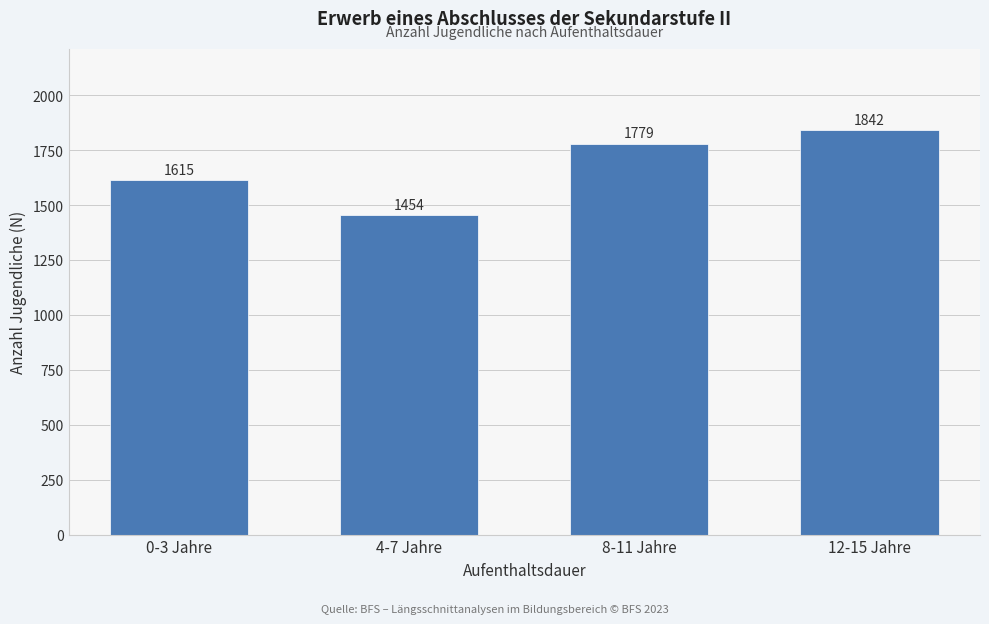

Reading left to right, list all the values displayed in this chart.

0-3 Jahre=1615	4-7 Jahre=1454	8-11 Jahre=1779	12-15 Jahre=1842